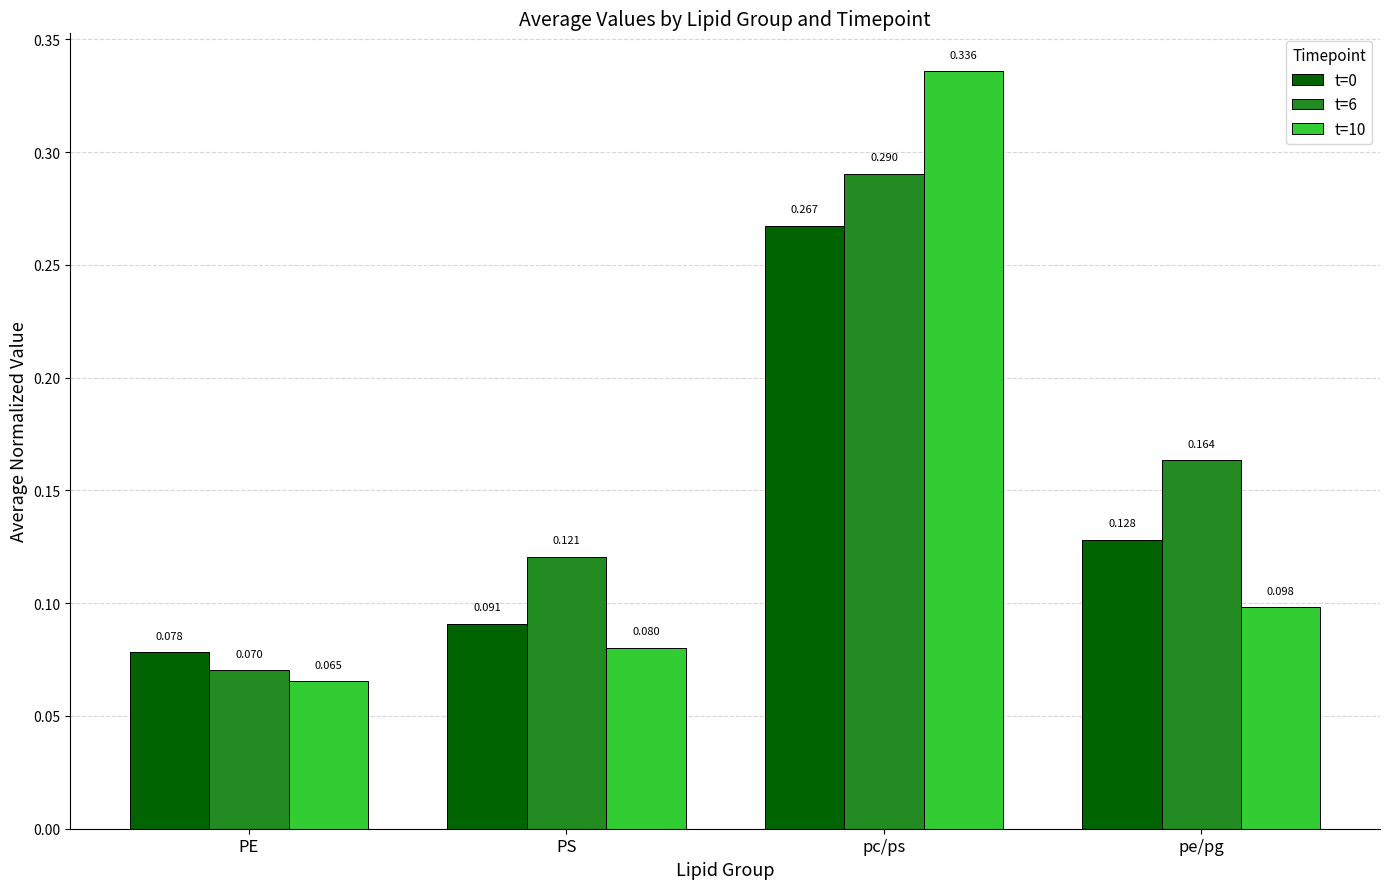

Which category has the lowest value in the t=0 series?

PE